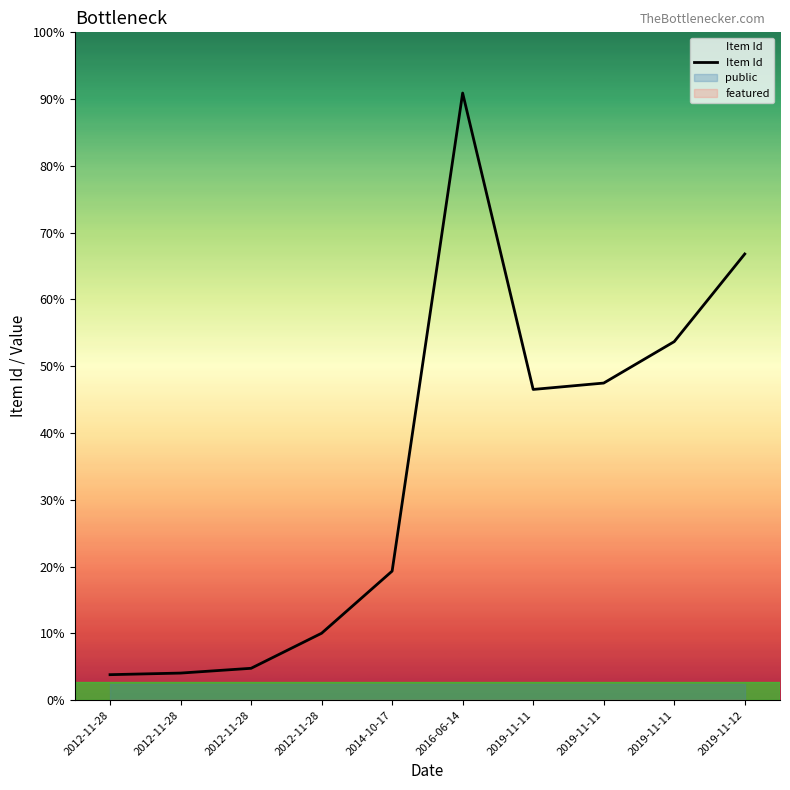

What is the label of the 7th point from the left?

2019-11-11